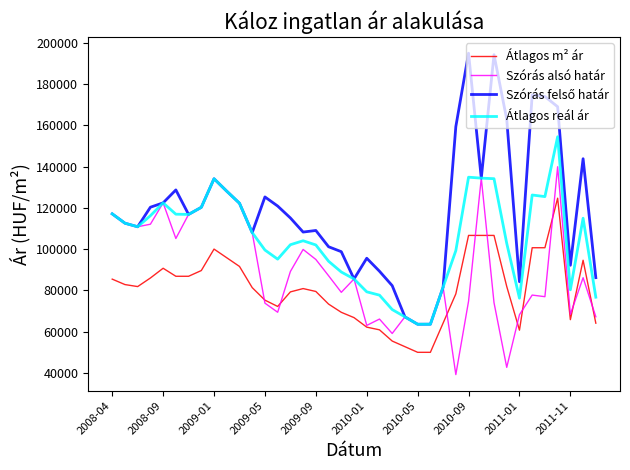

What is the greatest value displayed?

195066